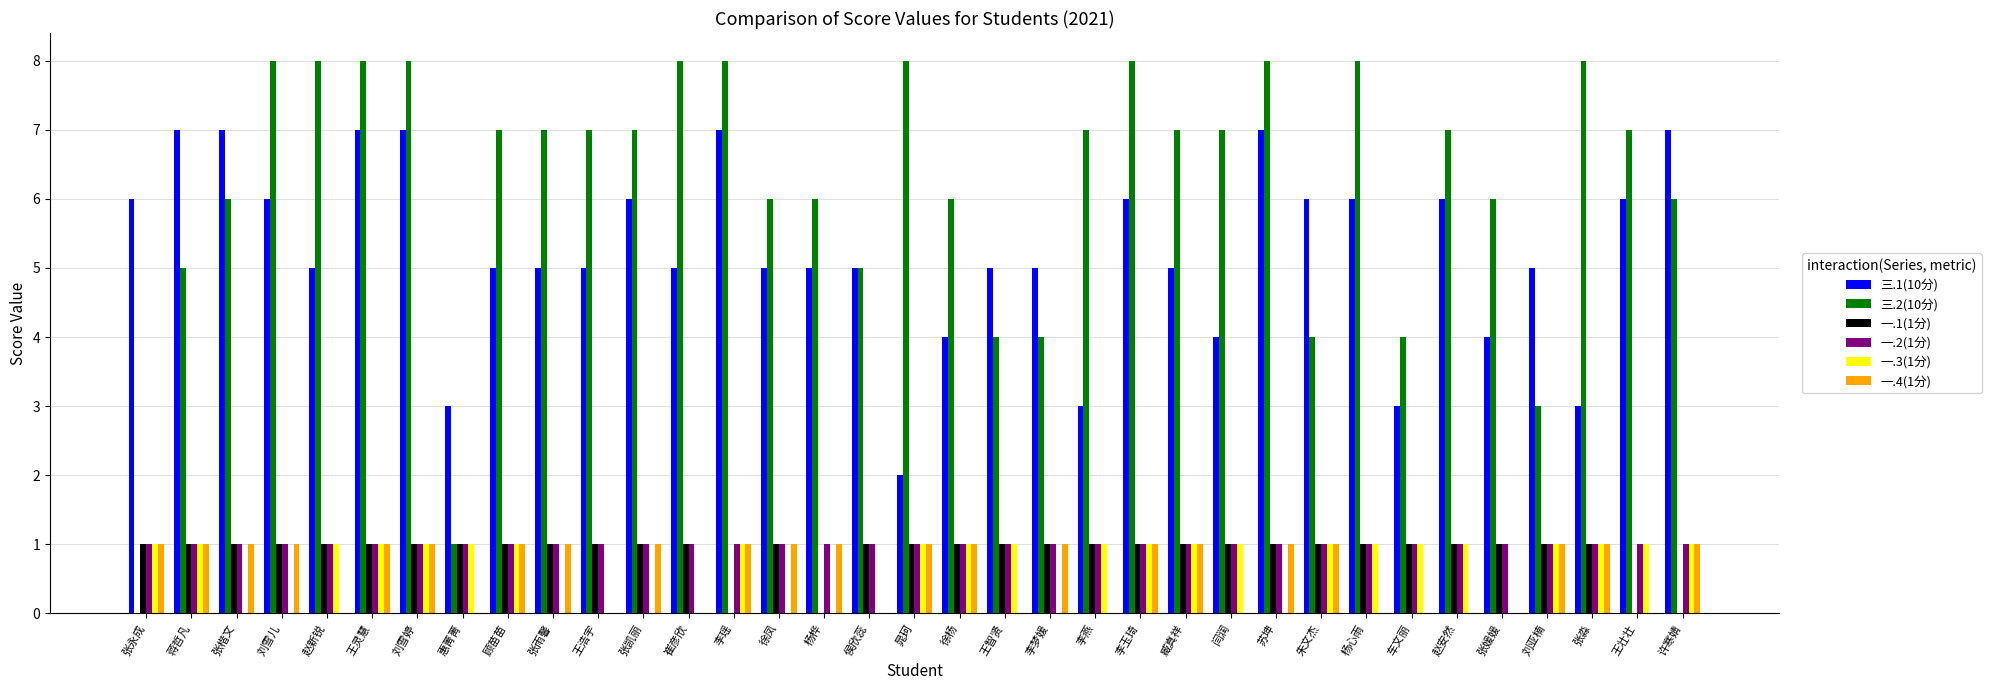

What are all the series names shown in the legend?

三.1(10分), 三.2(10分), 一.1(1分), 一.2(1分), 一.3(1分), 一.4(1分)